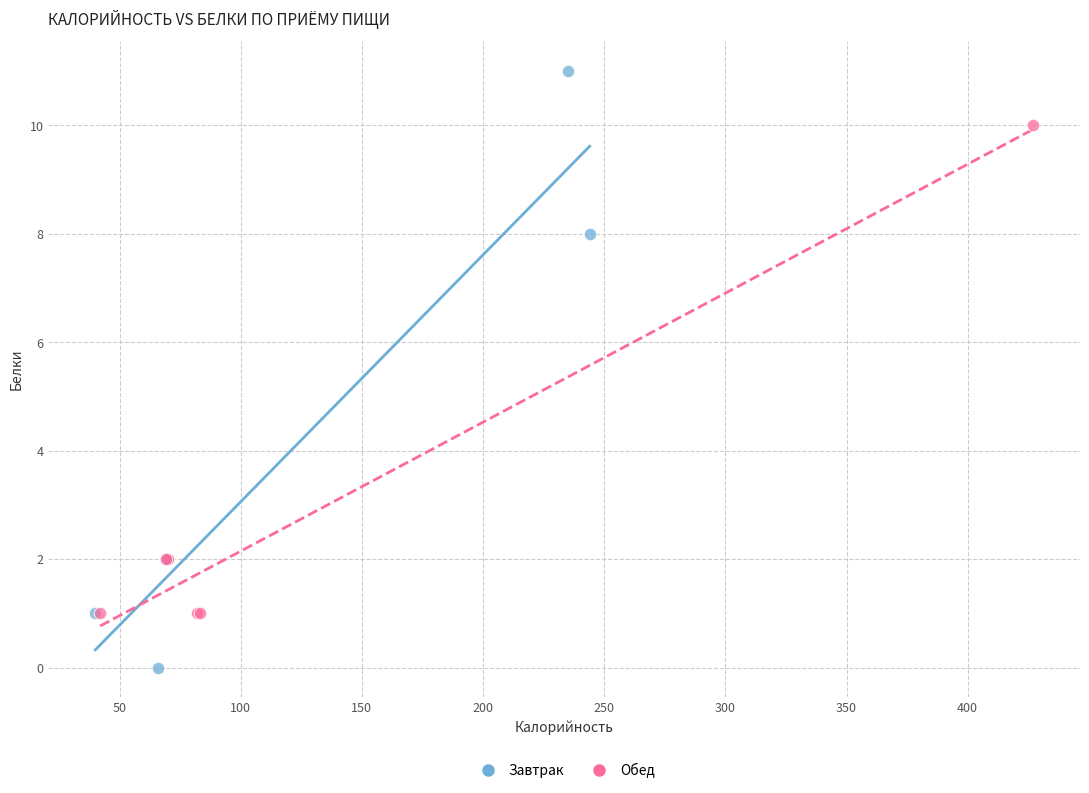

What are all the series names shown in the legend?

Завтрак, Обед